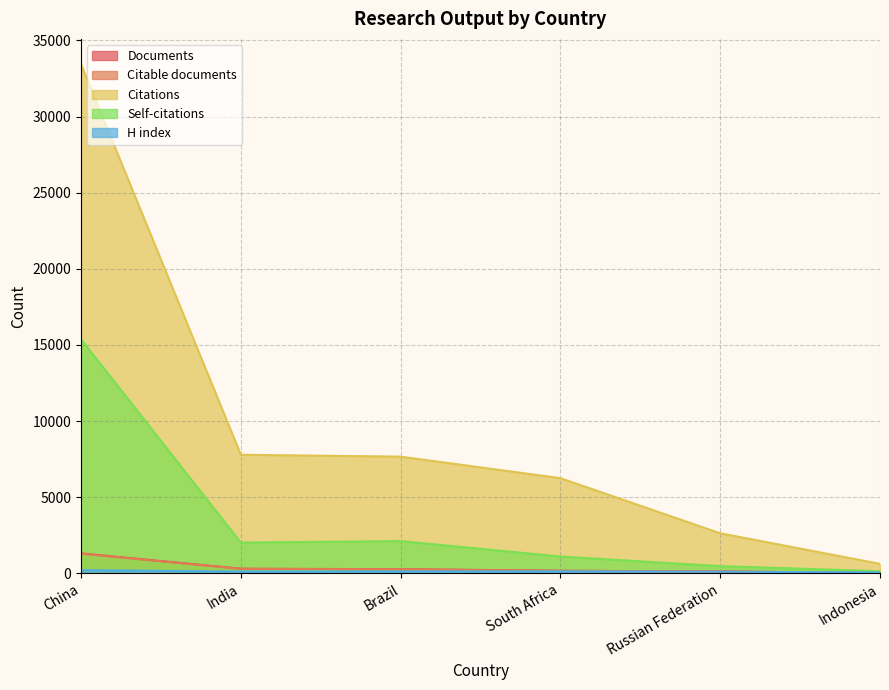

Reading left to right, list all the values displayed in this chart.

Documents: Indonesia=26	Russian Federation=130	South Africa=175	Brazil=279	India=307	China=1316
Citable documents: Indonesia=25	Russian Federation=128	South Africa=167	Brazil=266	India=300	China=1293
Citations: Indonesia=629	Russian Federation=2635	South Africa=6255	Brazil=7668	India=7791	China=33427
Self-citations: Indonesia=144	Russian Federation=479	South Africa=1107	Brazil=2121	India=2025	China=15378
H index: Indonesia=63	Russian Federation=109	South Africa=135	Brazil=133	India=123	China=216